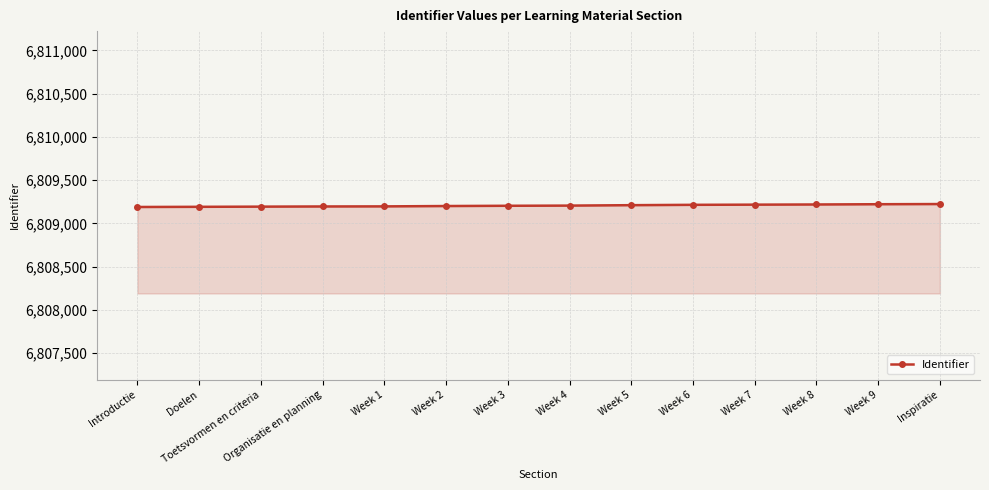

What is the sum of all values?

95328874